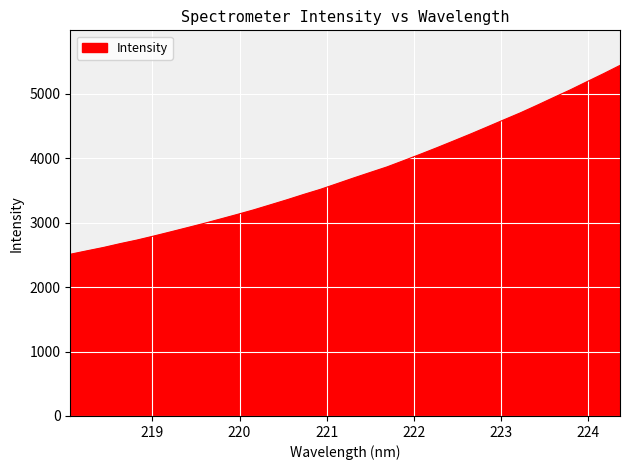

What is the maximum value shown in the chart?

5441.9